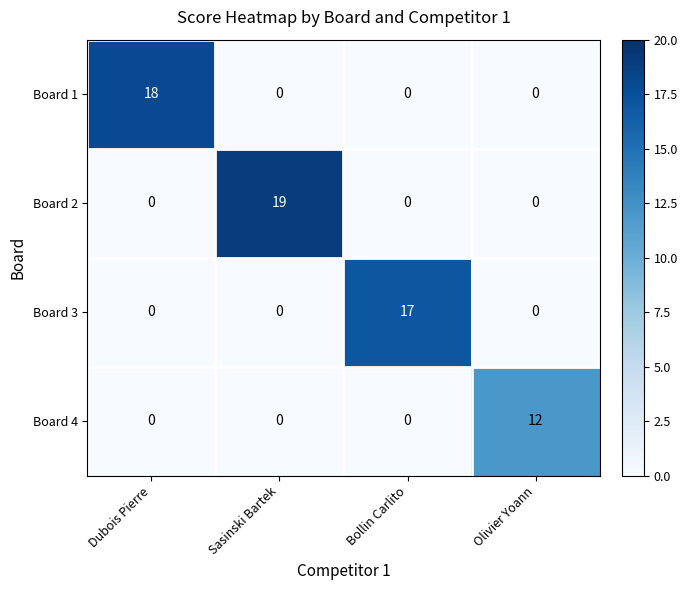

What is the greatest value displayed?

19